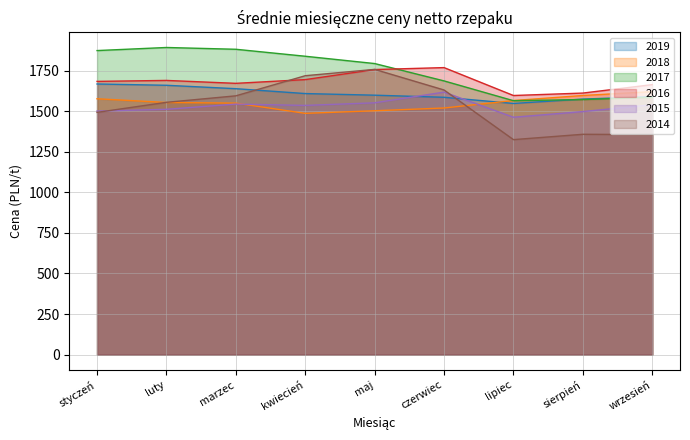

Reading left to right, what are all the values shown in this chart?

2019: styczeń=1668	luty=1660	marzec=1639	kwiecień=1609	maj=1599	czerwiec=1586	lipiec=1548	sierpień=1575	wrzesień=1590
2018: styczeń=1577	luty=1554	marzec=1550	kwiecień=1487	maj=1503	czerwiec=1520	lipiec=1566	sierpień=1597	wrzesień=1621
2017: styczeń=1874	luty=1893	marzec=1882	kwiecień=1839	maj=1794	czerwiec=1687	lipiec=1565	sierpień=1572	wrzesień=1586
2016: styczeń=1684	luty=1690	marzec=1672	kwiecień=1695	maj=1757	czerwiec=1769	lipiec=1597	sierpień=1612	wrzesień=1664
2015: styczeń=1501	luty=1512	marzec=1544	kwiecień=1536	maj=1552	czerwiec=1618	lipiec=1463	sierpień=1498	wrzesień=1540
2014: styczeń=1493	luty=1555	marzec=1595	kwiecień=1719	maj=1758	czerwiec=1631	lipiec=1325	sierpień=1358	wrzesień=1356